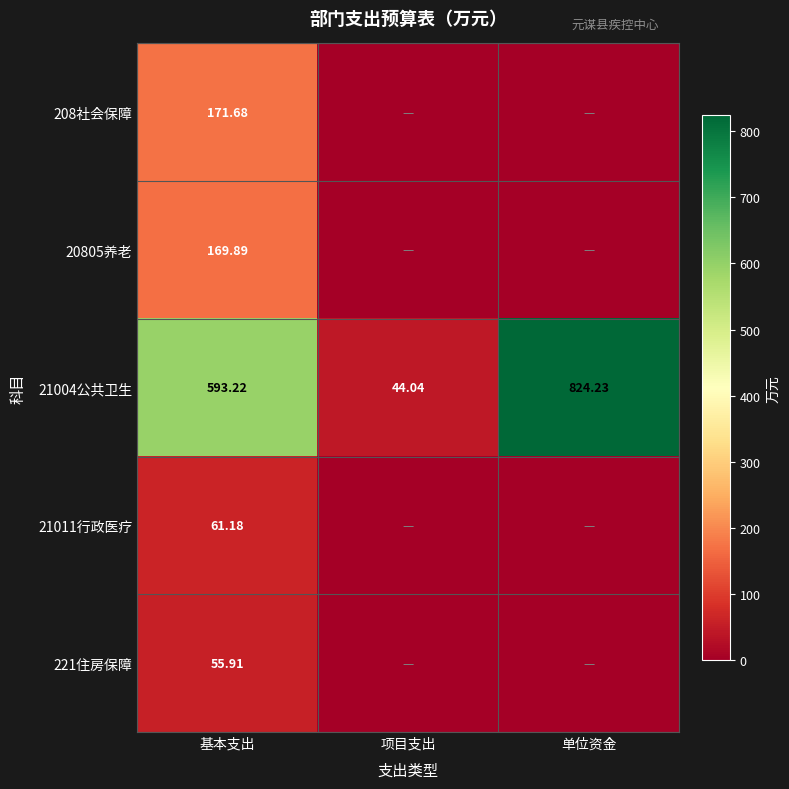

Is it true that 221住房保障 equals 55.9 at 基本支出?

True